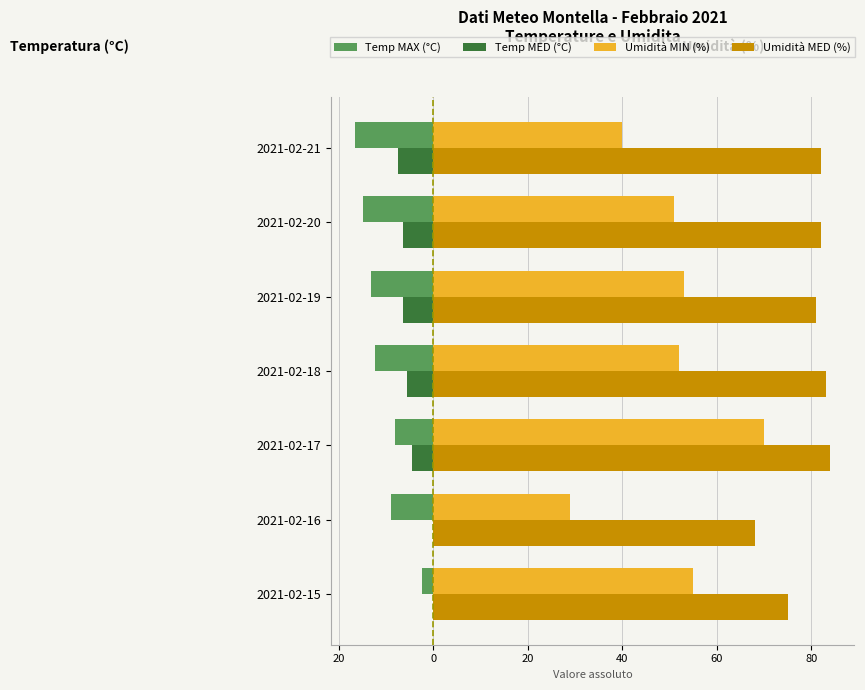

What is the difference between the maximum and minimum values in the Temp MED (°C) series?

8.6